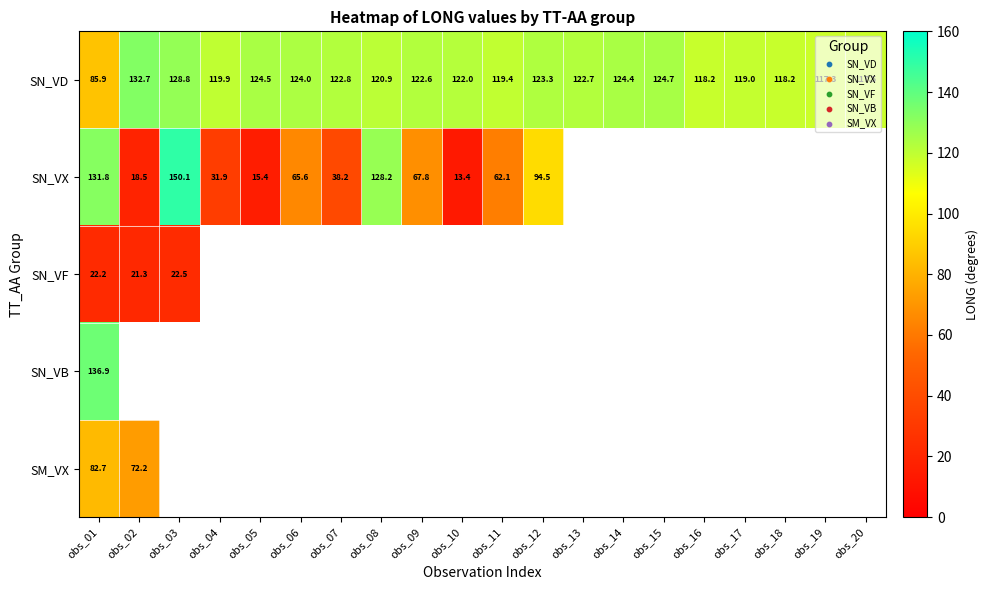

What is the difference between the maximum and minimum values in the SN_VD series?

46.8